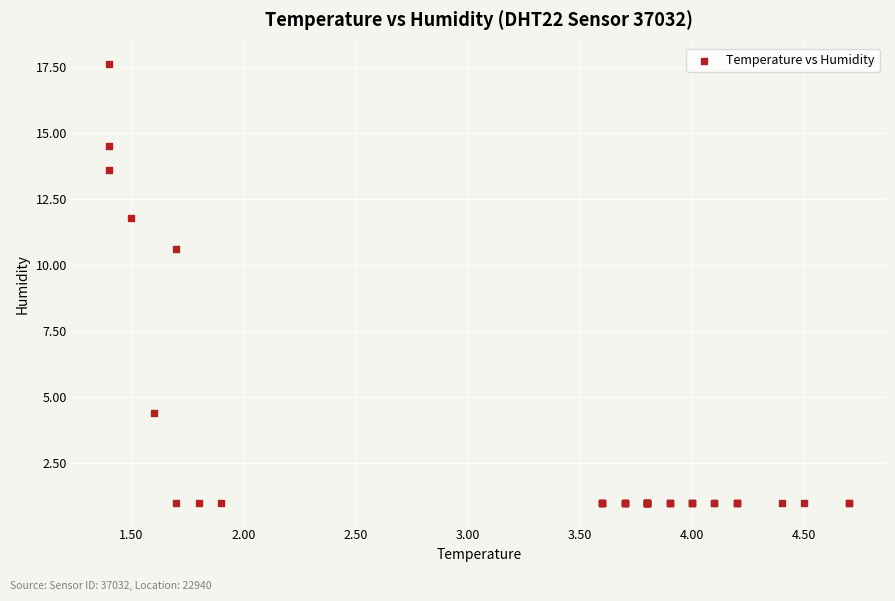

What Y value in the scatter plot is closest to 9?

10.6